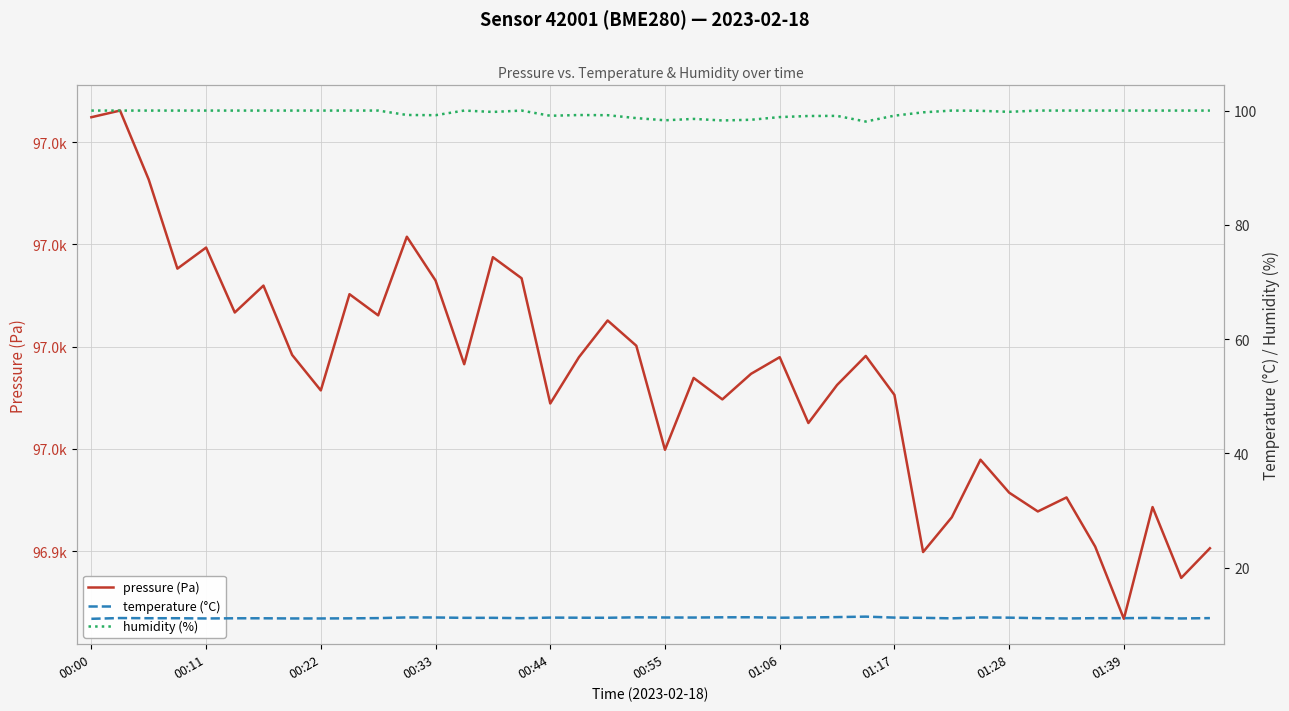

Reading left to right, transcribe all the data shown in this chart.

pressure (Pa): 96982.4	96983.1	96976.3	96967.6	96969.7	96963.3	96966.0	96959.2	96955.7	96965.1	96963.1	96970.8	96966.5	96958.3	96968.8	96966.7	96954.4	96959.0	96962.6	96960.1	96949.9	96956.9	96954.8	96957.3	96959.0	96952.5	96956.2	96959.1	96955.3	96939.9	96943.3	96948.9	96945.7	96943.9	96945.2	96940.4	96933.4	96944.3	96937.4	96940.3
temperature (°C): 11.0	11.2	11.1	11.1	11.1	11.1	11.1	11.1	11.1	11.1	11.1	11.3	11.2	11.2	11.2	11.1	11.2	11.2	11.2	11.3	11.2	11.2	11.3	11.3	11.2	11.2	11.3	11.4	11.2	11.2	11.1	11.3	11.2	11.1	11.1	11.1	11.1	11.2	11.1	11.1
humidity (%): 100.0	100.0	100.0	100.0	100.0	100.0	100.0	100.0	100.0	100.0	100.0	99.2	99.2	100.0	99.8	100.0	99.1	99.2	99.2	98.7	98.3	98.5	98.3	98.4	98.9	99.0	99.1	98.1	99.1	99.7	100.0	100.0	99.8	100.0	100.0	100.0	100.0	100.0	100.0	100.0